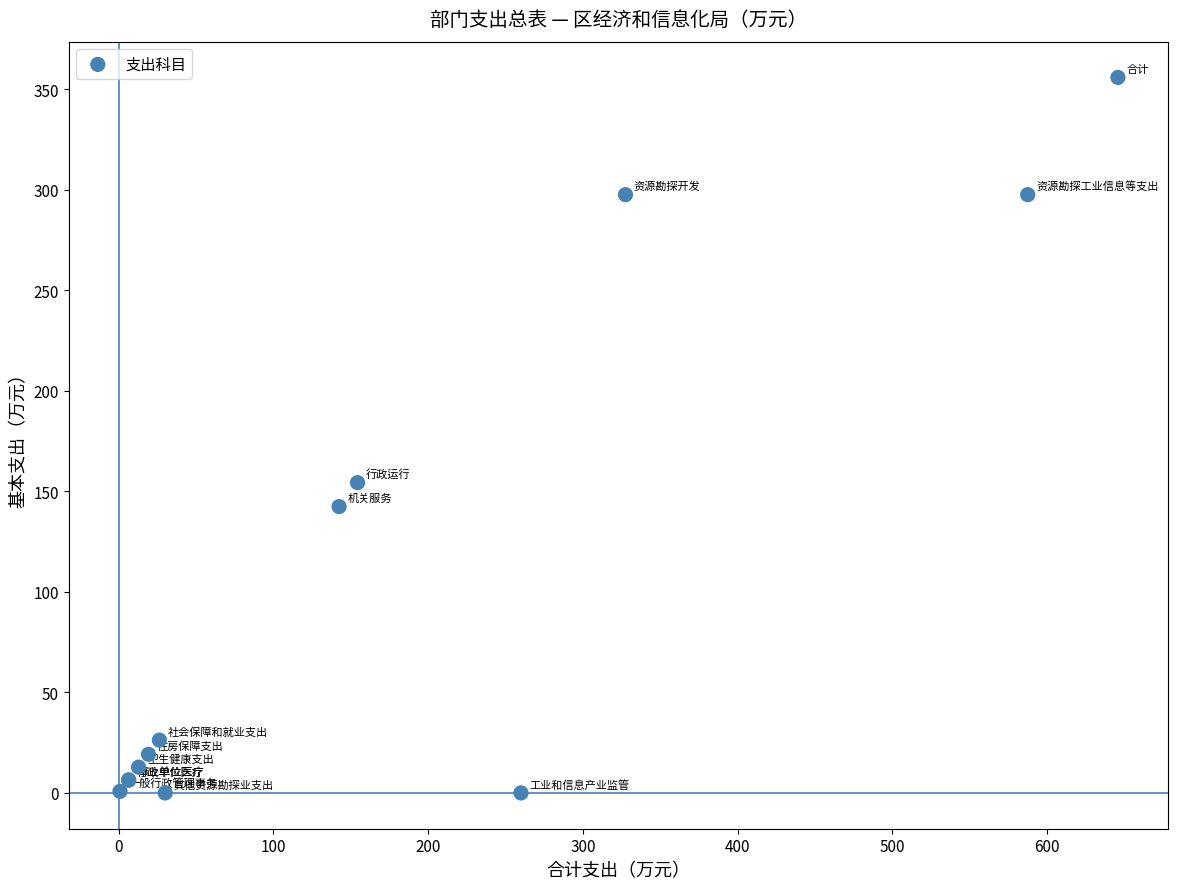

What Y value in the scatter plot is closest to 177?

154.3